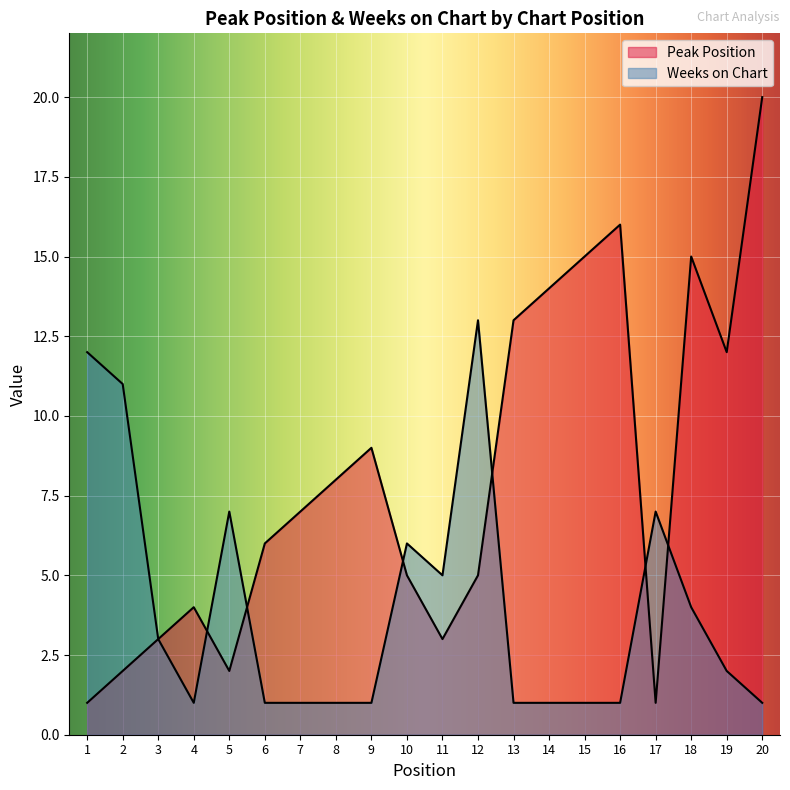

Reading right to left, list all the values displayed in this chart.

Peak Position: 20=20	19=12	18=15	17=1	16=16	15=15	14=14	13=13	12=5	11=3	10=5	9=9	8=8	7=7	6=6	5=2	4=4	3=3	2=2	1=1
Weeks on Chart: 20=1	19=2	18=4	17=7	16=1	15=1	14=1	13=1	12=13	11=5	10=6	9=1	8=1	7=1	6=1	5=7	4=1	3=3	2=11	1=12